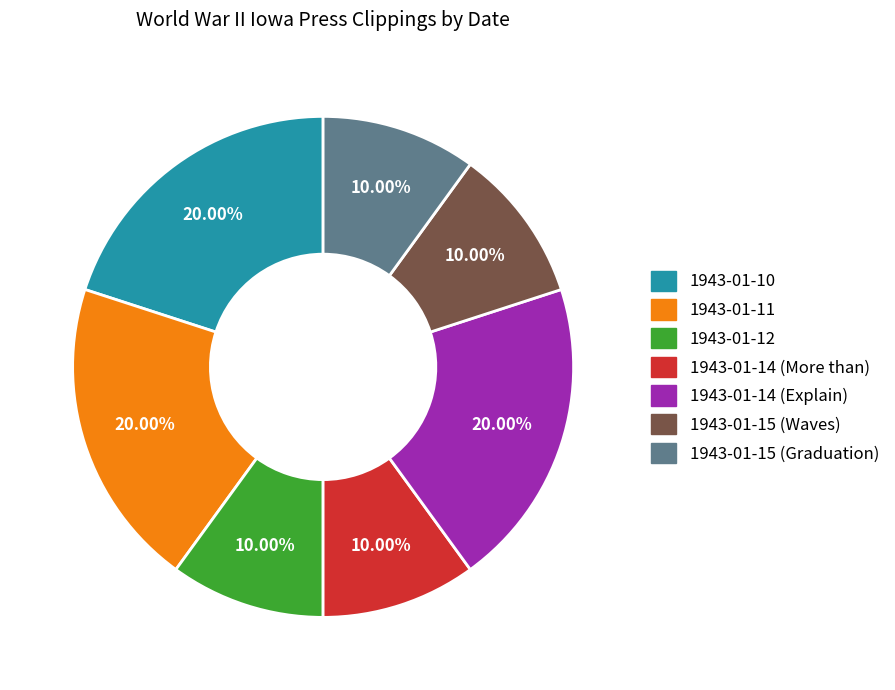

Which has a higher value, 1943-01-10 or 1943-01-14 (More than)?

1943-01-10